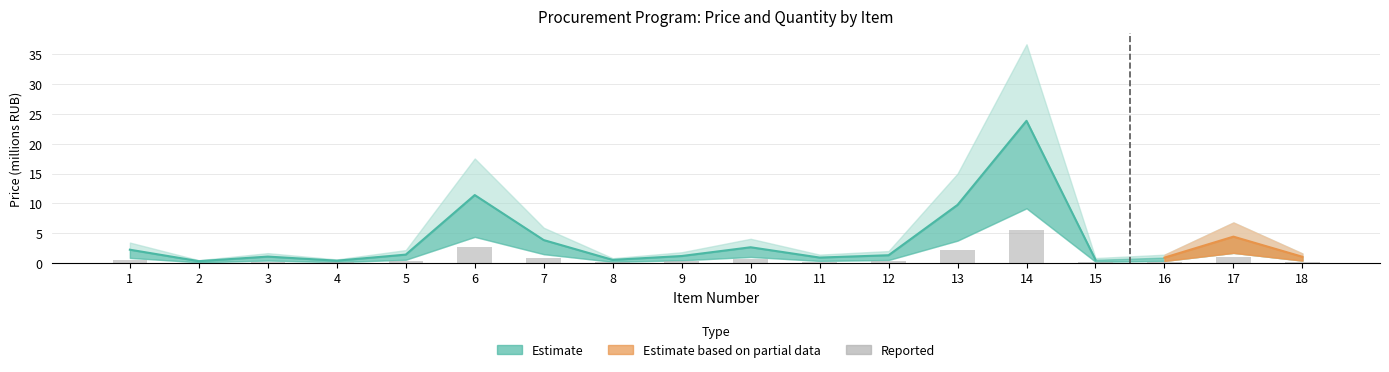

What is the change in value from 14 to 15?

-5.4